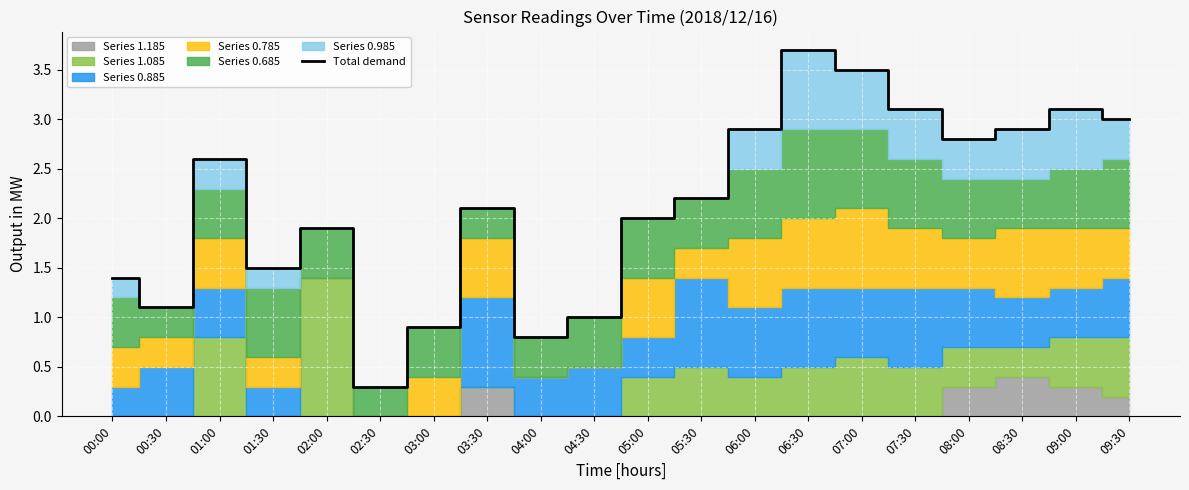

The chart shows a value of 2.0 at 00:30. True or false?

False